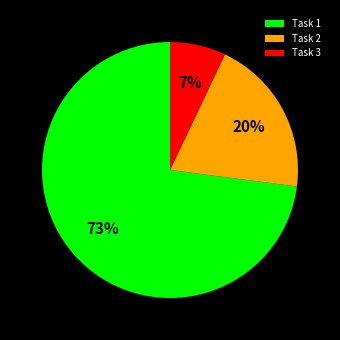

How many slices are in this pie chart?

3